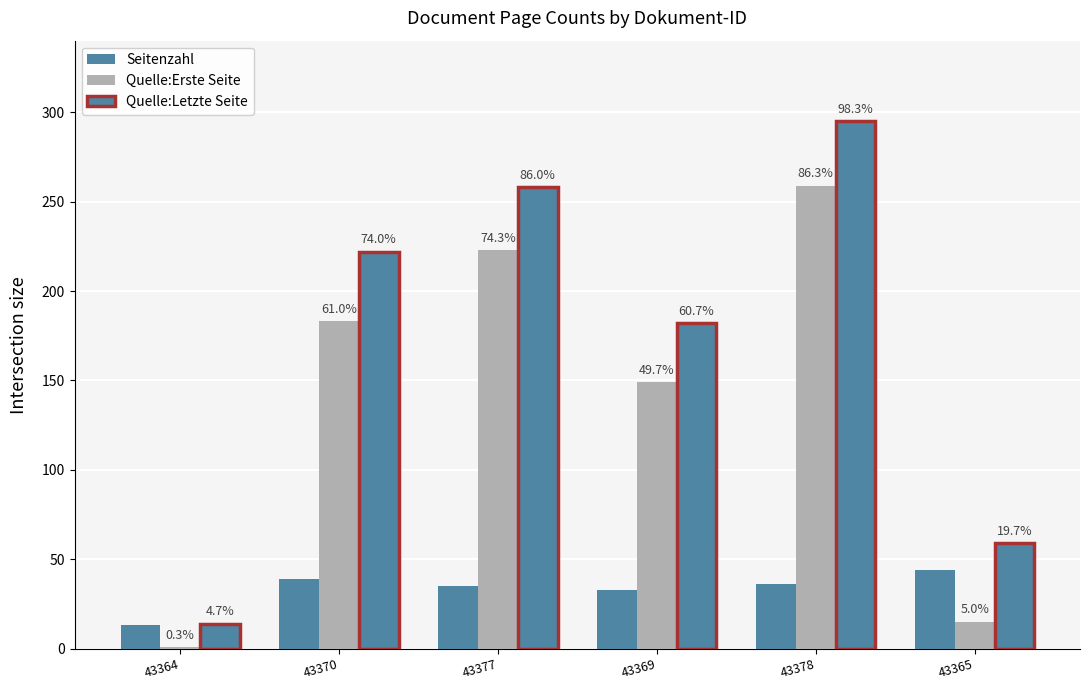

What is the label of the 3rd bar from the right?

43369